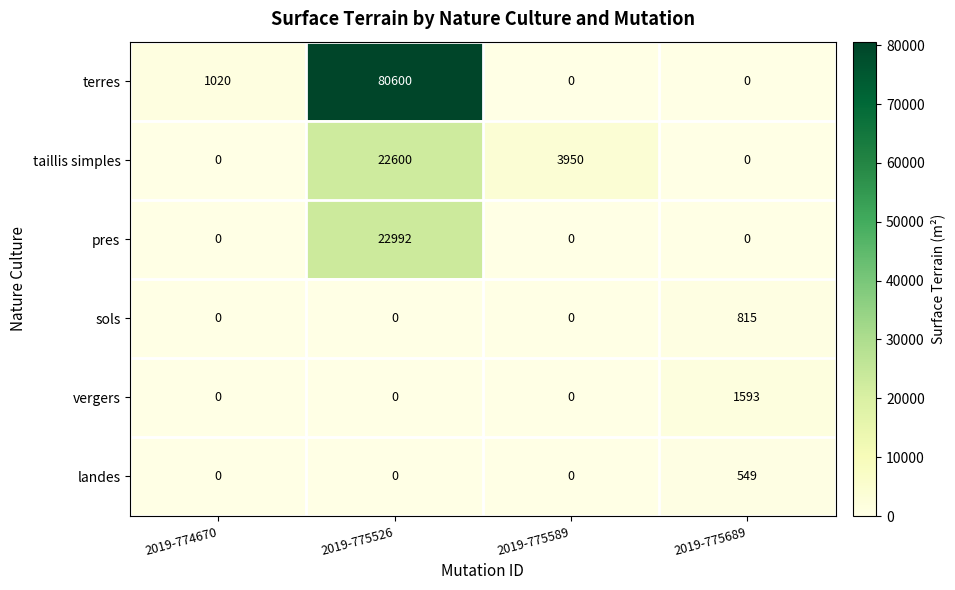

At how many categories does at least one series exceed 11061?

1